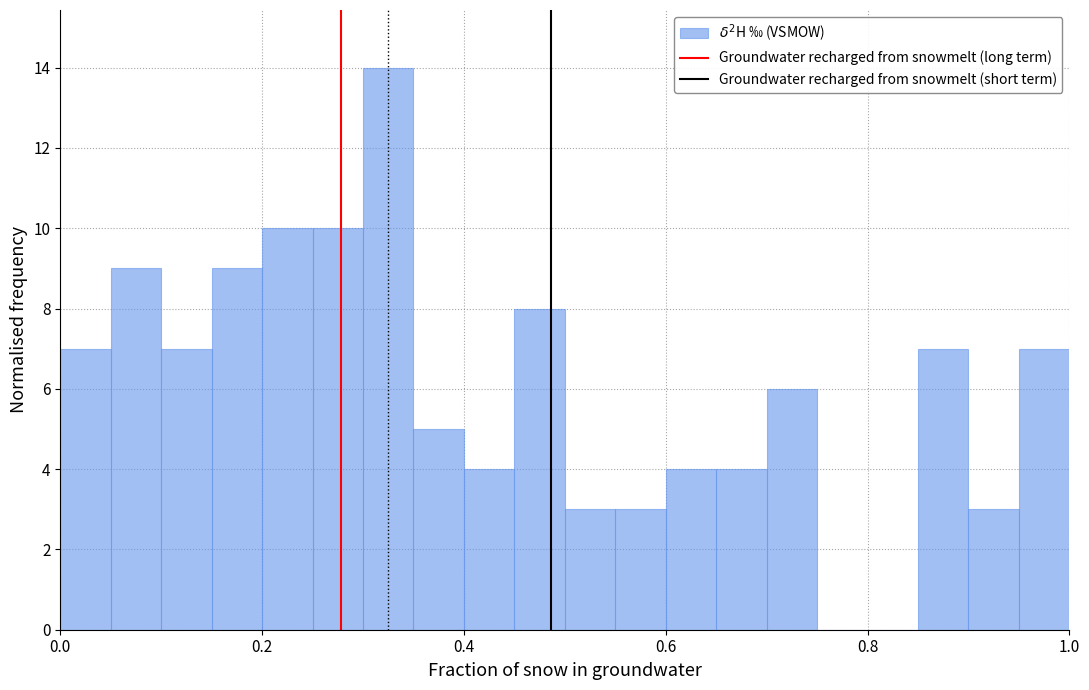

Around what value on the x-axis is the tallest bar? Give the approximate position of its centre, as read against the axis.

0.32